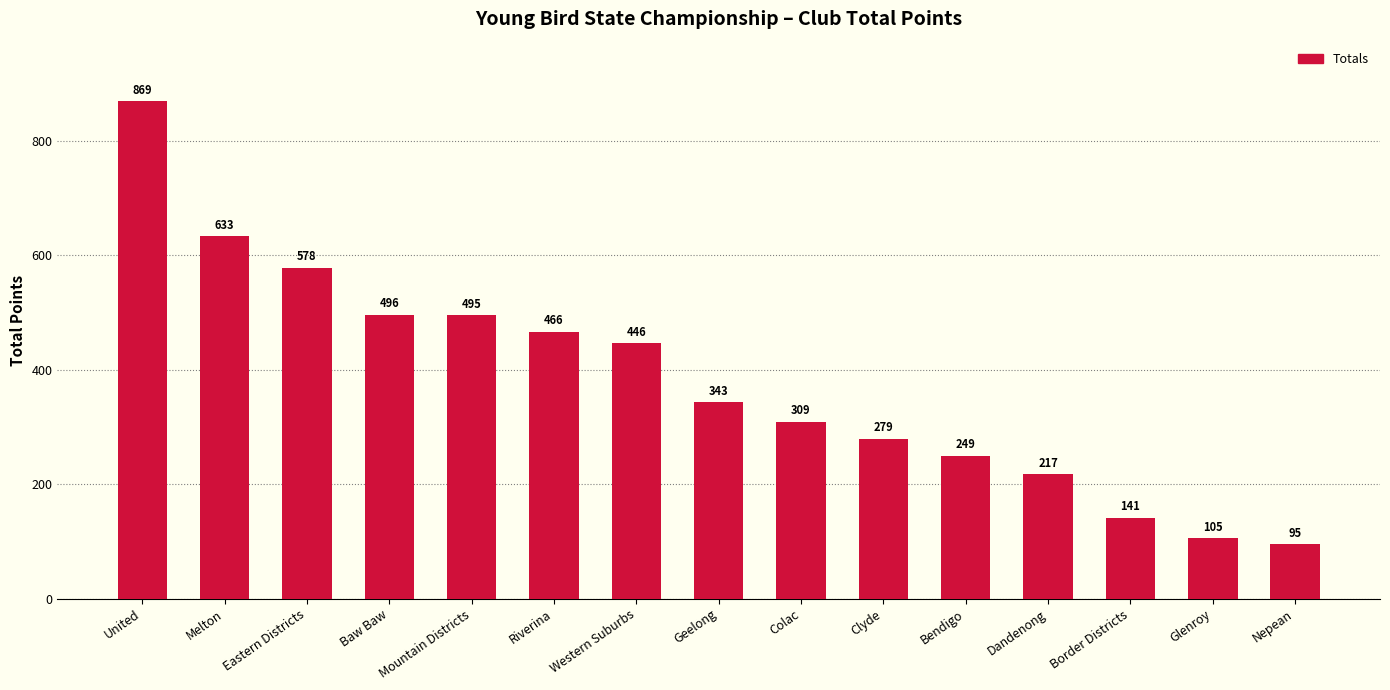

What is the value of the 14th bar from the left?

105